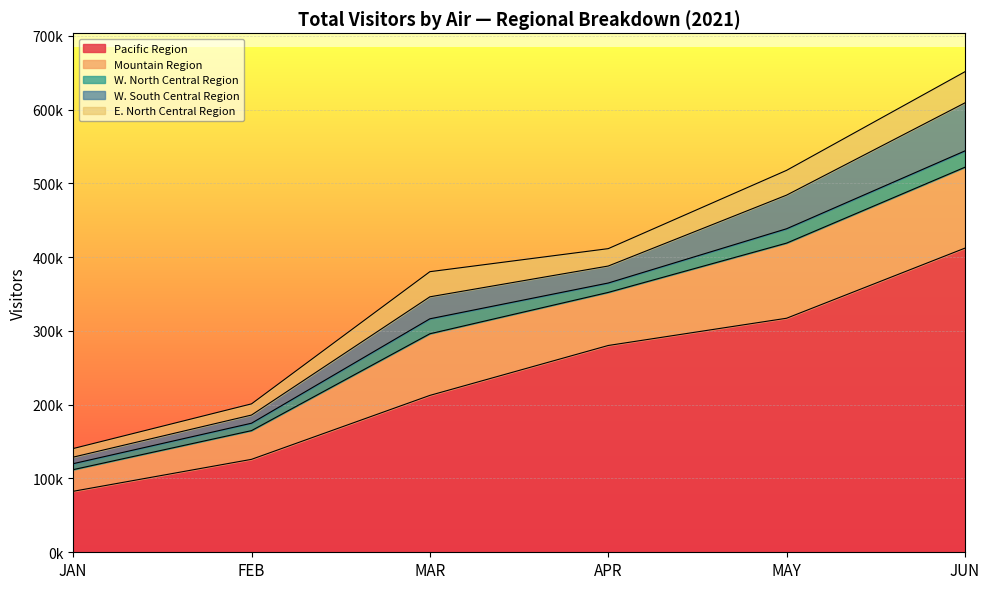

Rank the series at JAN from highest to lowest value.

Pacific Region, Mountain Region, E. North Central Region, W. South Central Region, W. North Central Region